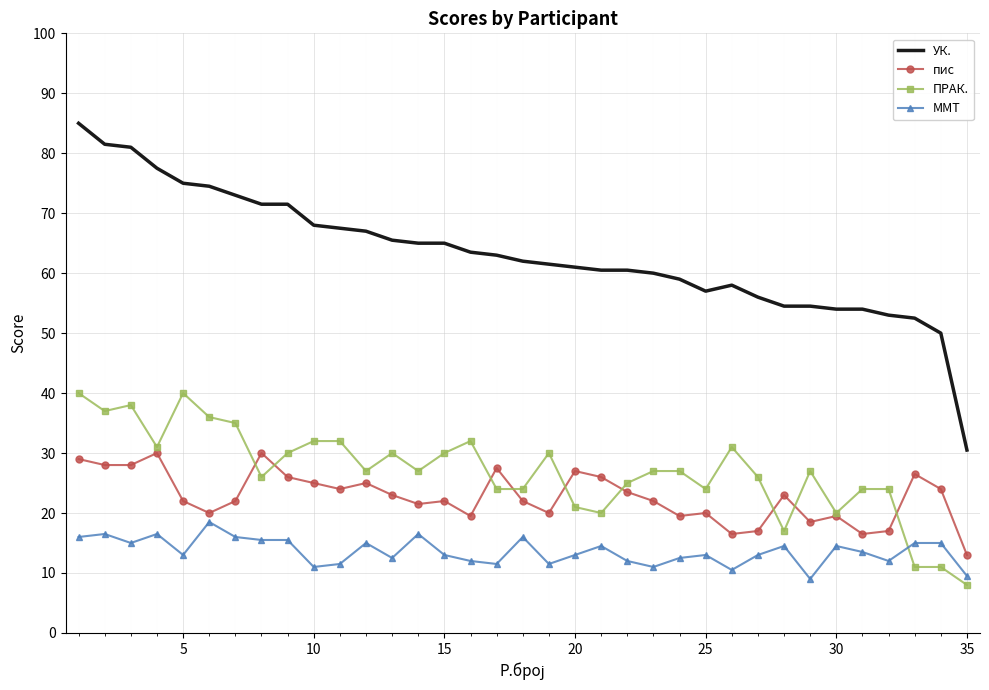

List the series in order of their peak value, lowest first.

ММТ, пис, ПРАК., УК.